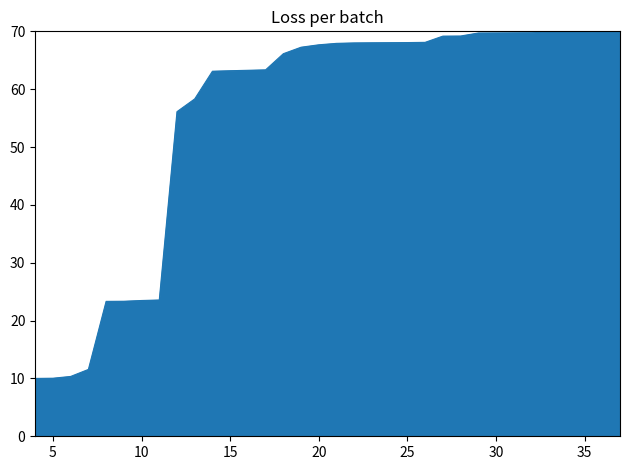

What is the smallest value displayed?

10.0